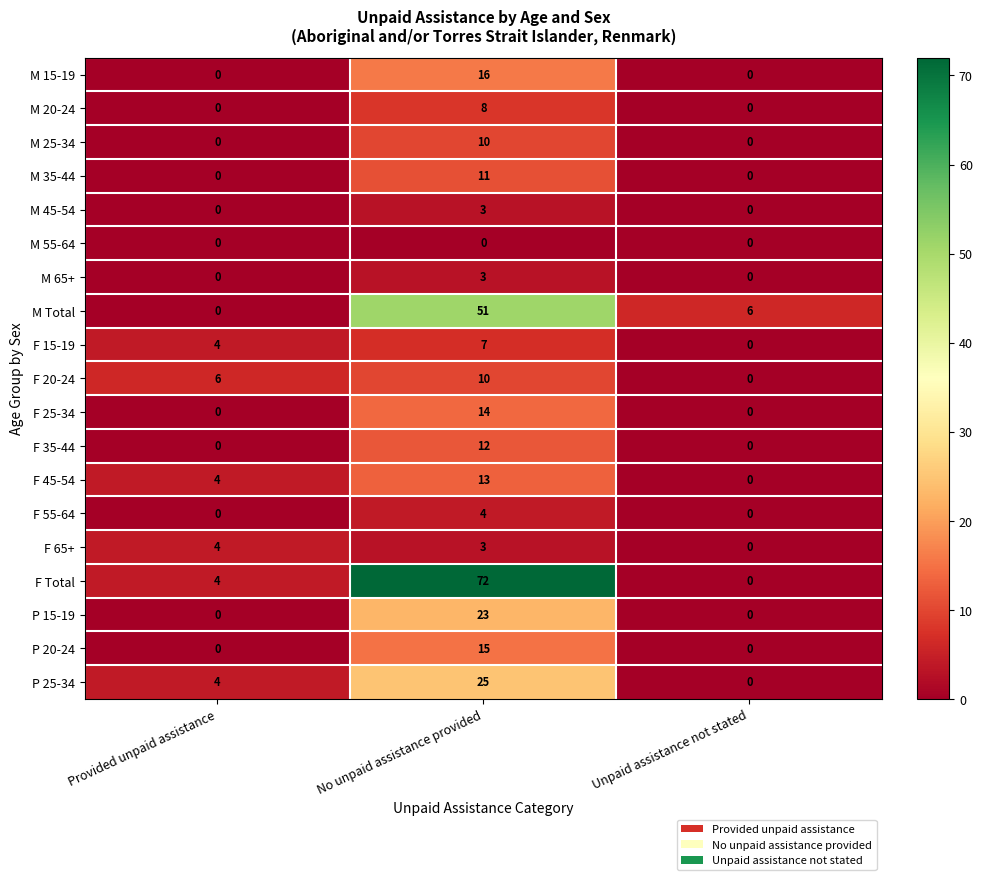

True or false: F 15-19 has a value of 1 at Provided unpaid assistance.

False